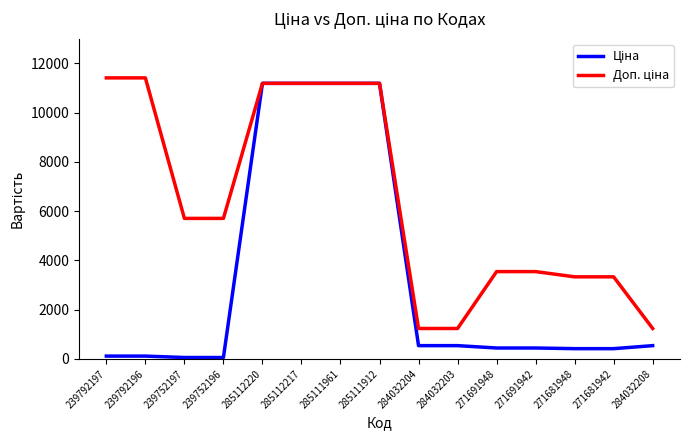

What is the greatest value displayed?

11410.0